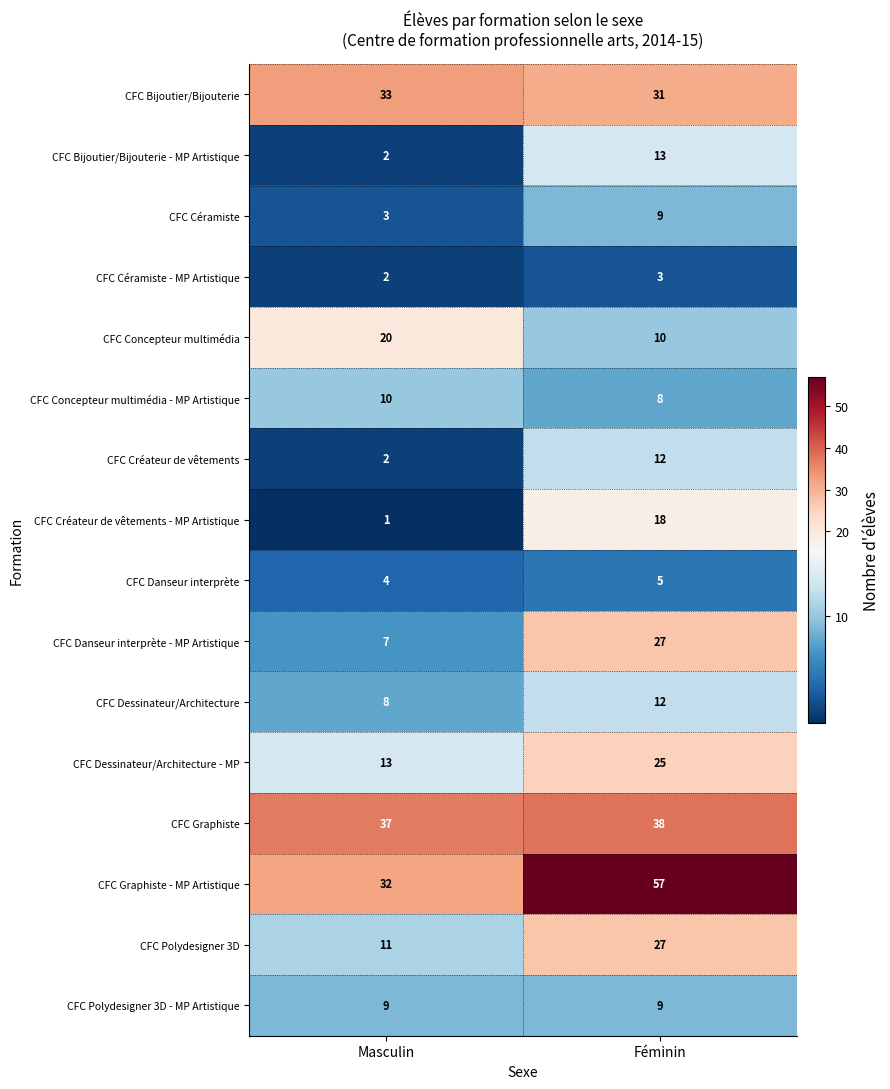

What is the minimum value shown in the chart?

1